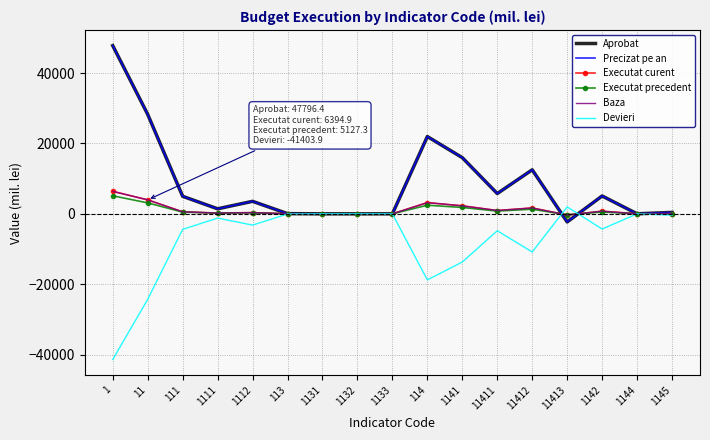

The value of Precizat pe an at 11 is 28268.4. True or false?

True